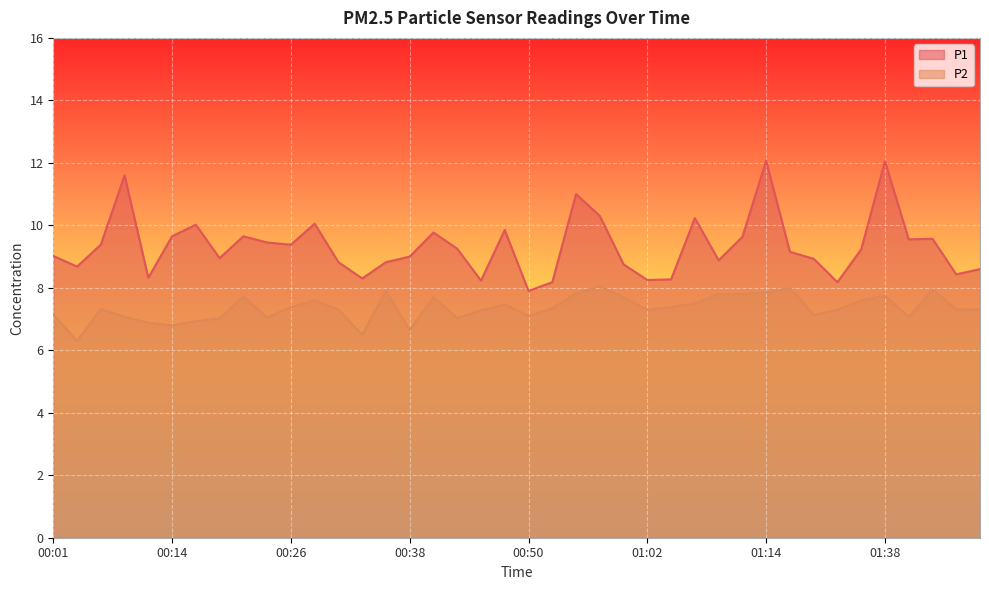

Which category has the highest value in the P2 series?

00:57